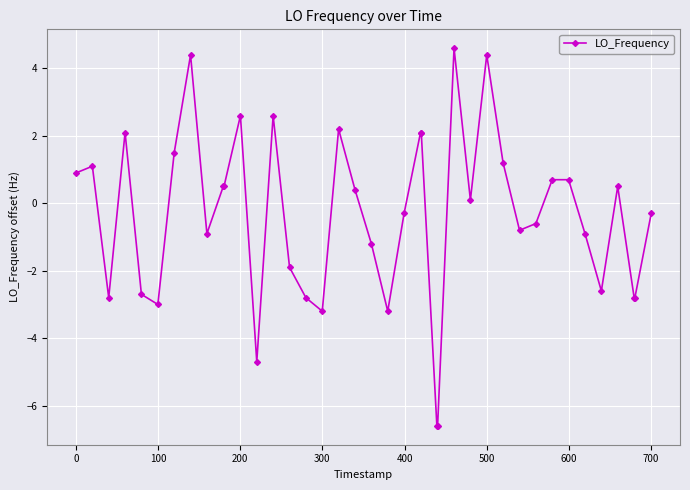

What is the sum of all values?

-15.5